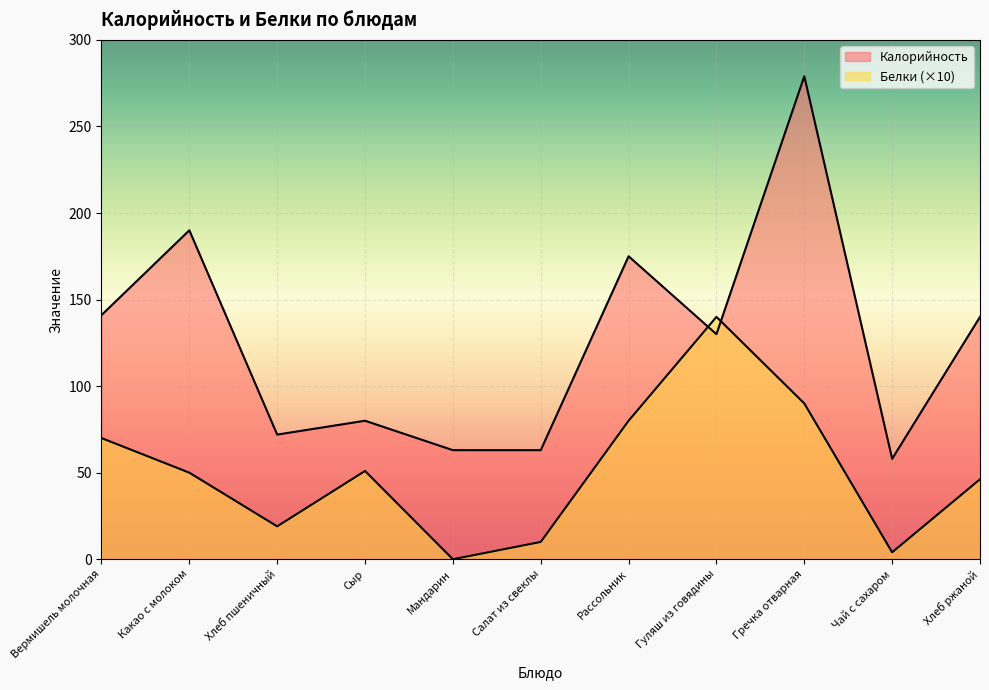

At how many categories does at least one series exceed 187?

2